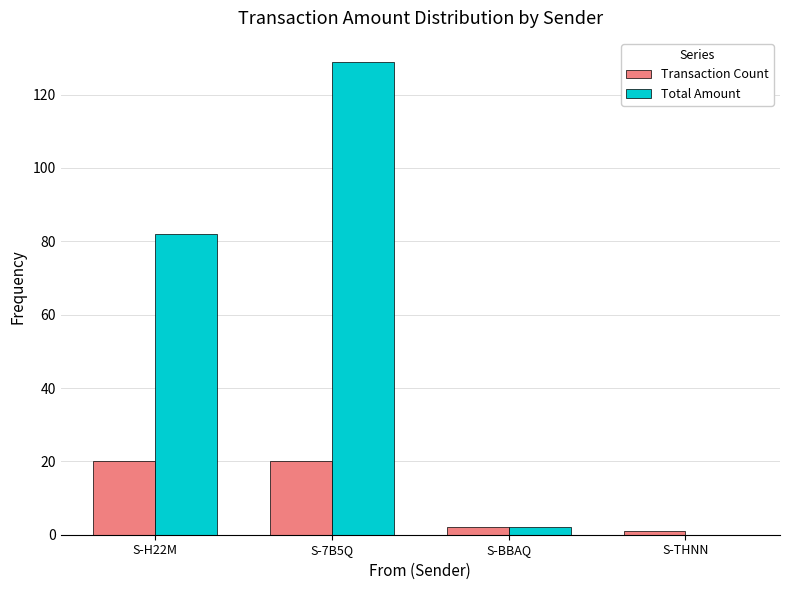

Read the Transaction Count value at S-7B5Q.

20.0